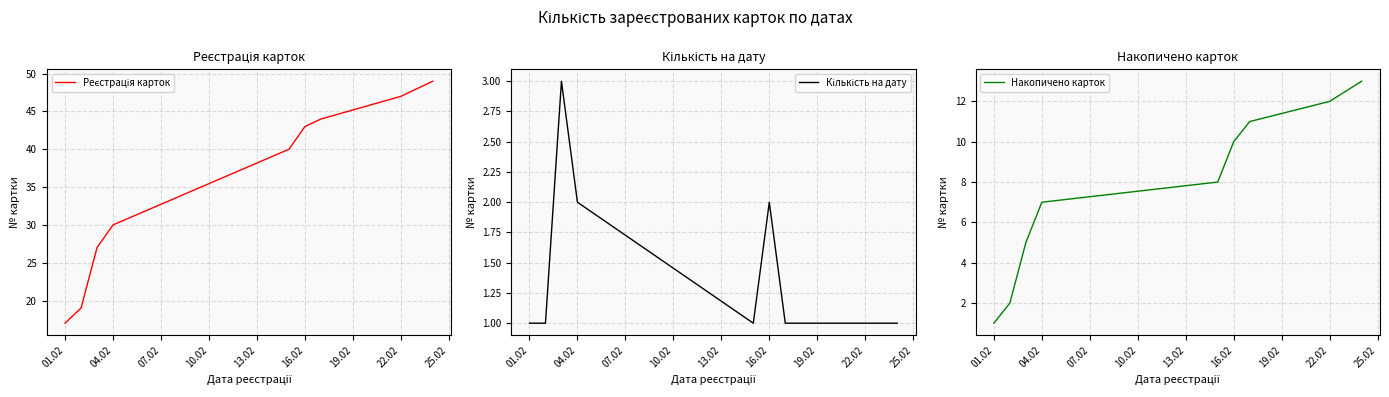

In Кількість на дату, how many points are higher than both neighbors (excluding endpoints)?

2